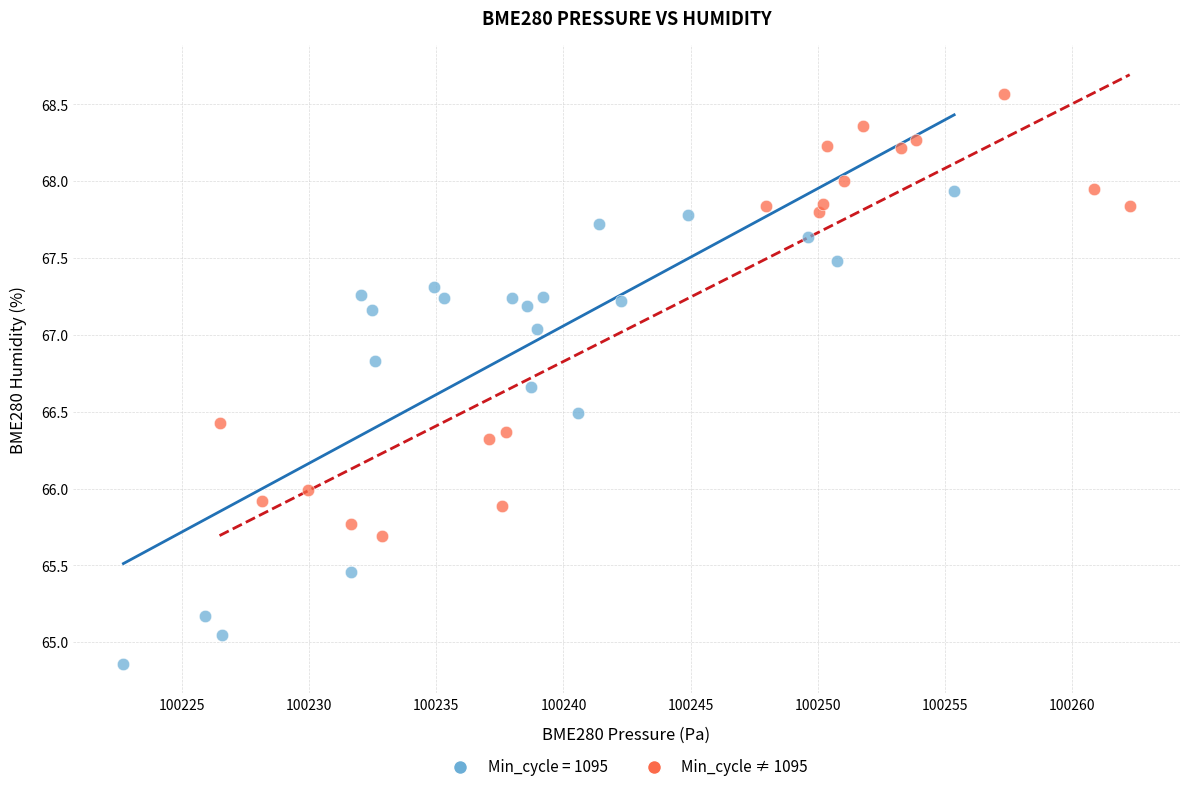

Which series has the largest Y range (max minus min)?

Min_cycle = 1095